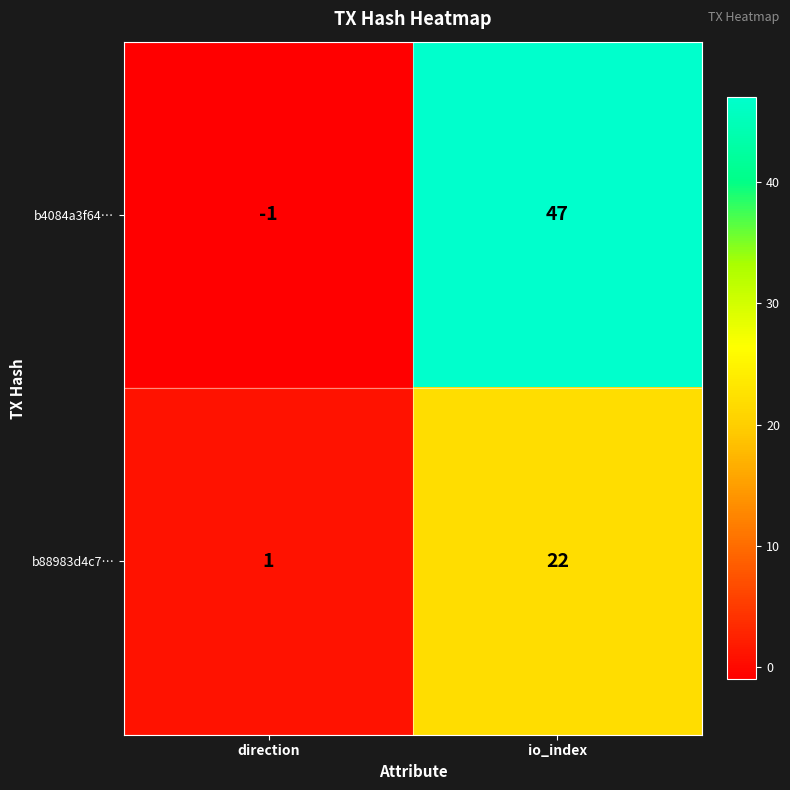

Rank the series by their average value, from highest to lowest.

b4084a3f64…, b88983d4c7…